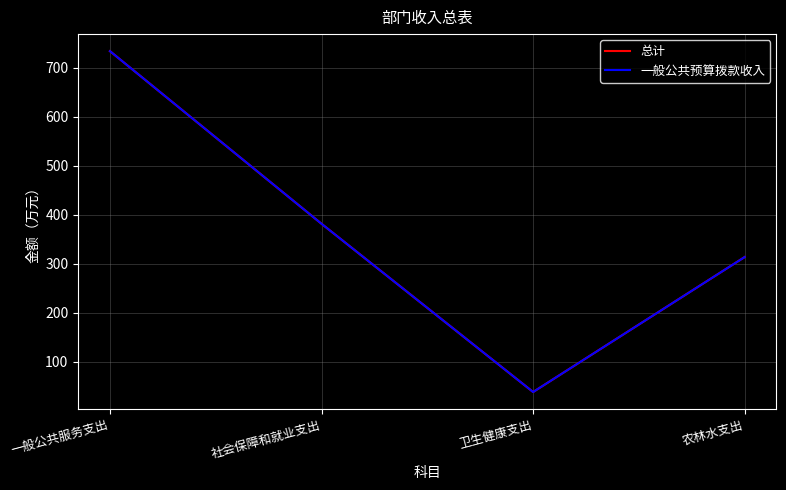

How many lines are shown in the chart?

2